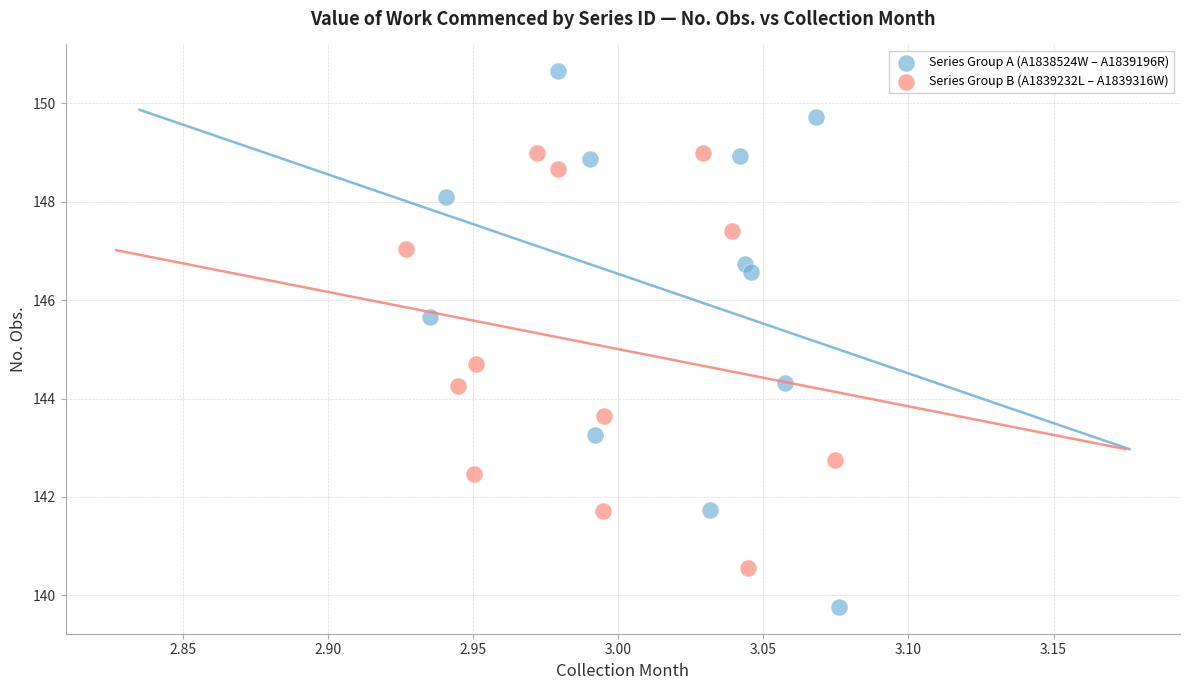

Which series has the largest Y range (max minus min)?

Series Group A (A1838524W – A1839196R)